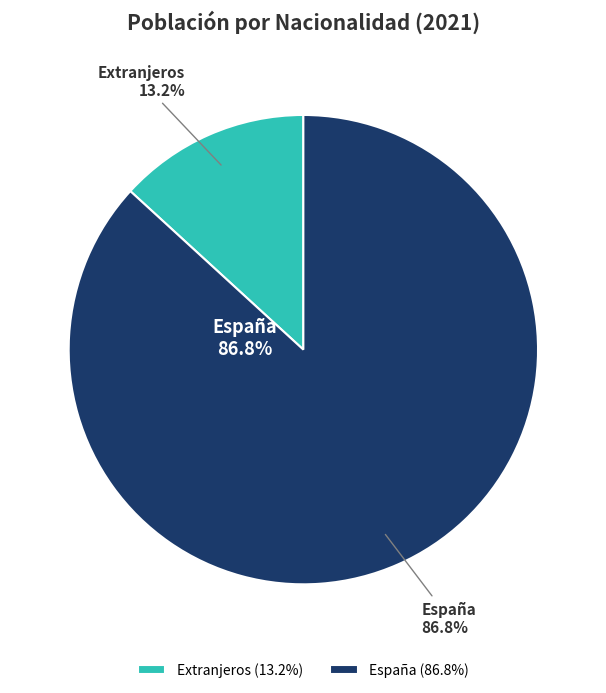

What percentage is the España slice, to the nearest percent?

87%